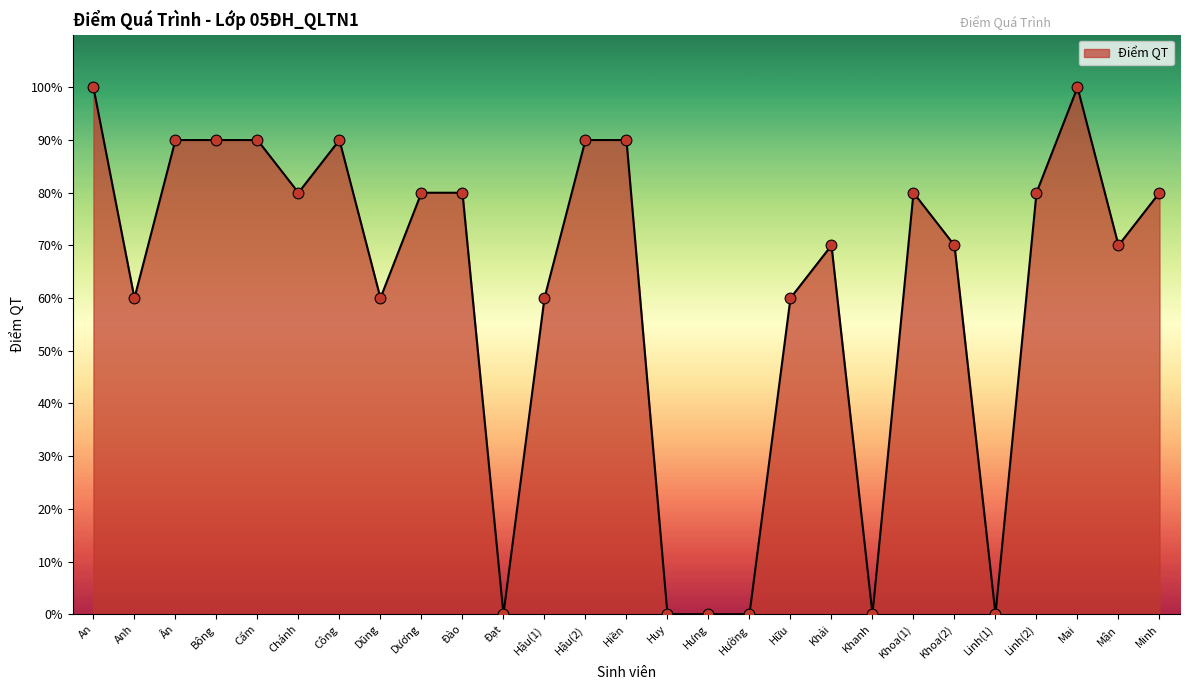

Approximately how many times larger is the value at Mai compared to Khoa(2)?

1.4